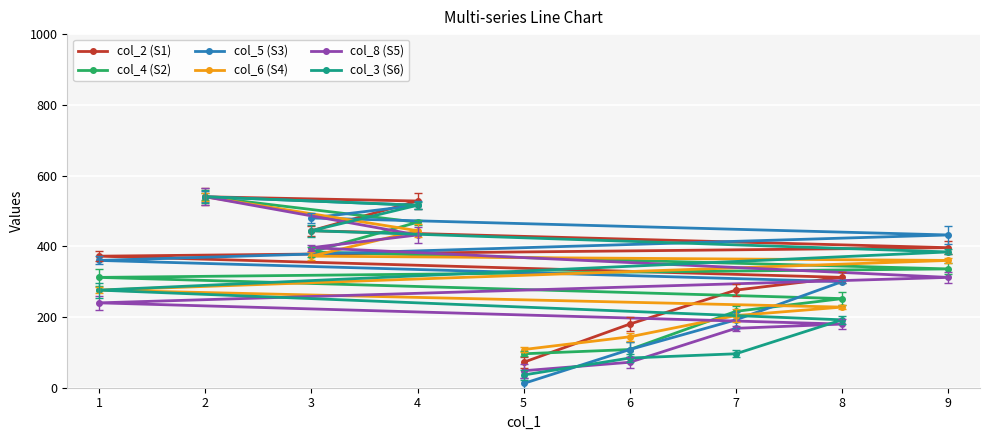

At how many categories does at least one series exceed 378?

4